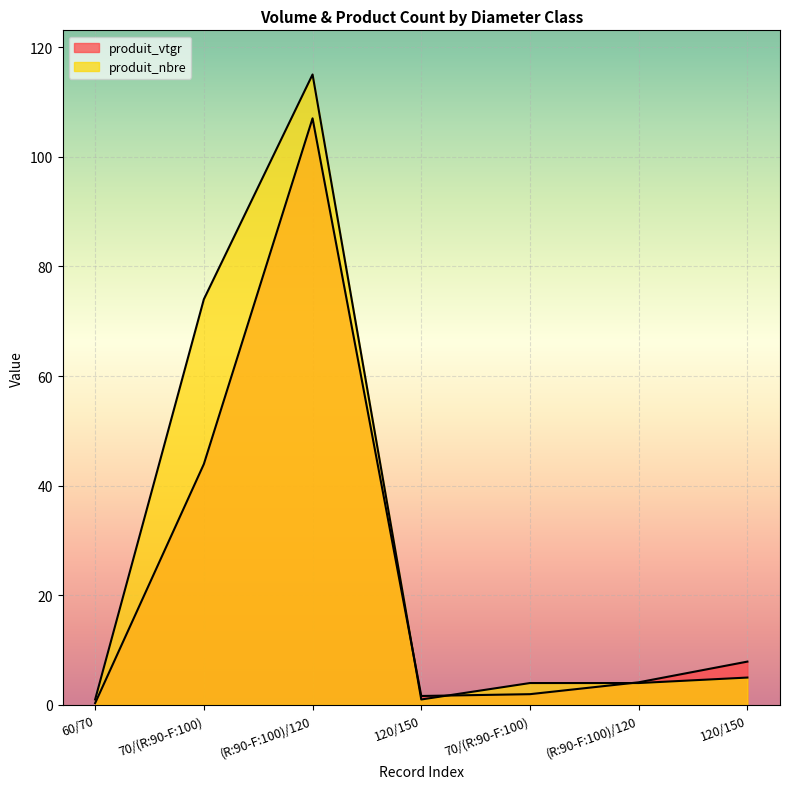

At how many categories does at least one series exceed 32?

2